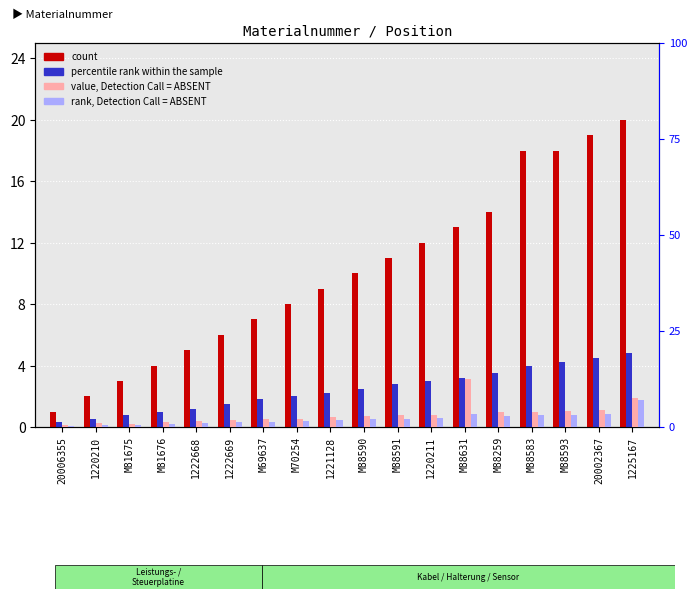

True or false: value, Detection Call = ABSENT has a value of 2.8 at M88590.

True